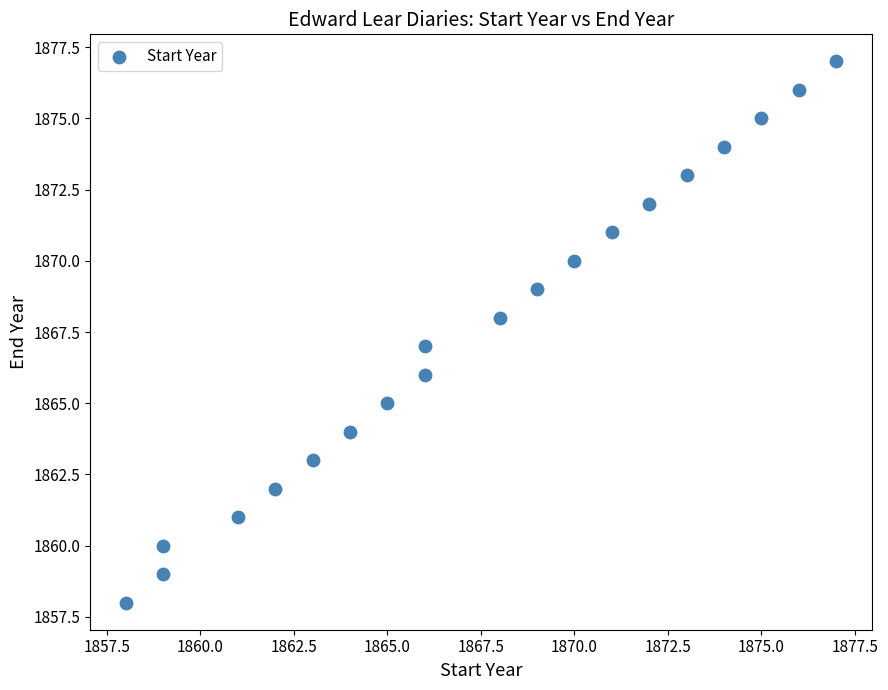

What is the range of Y values (max minus min)?

19